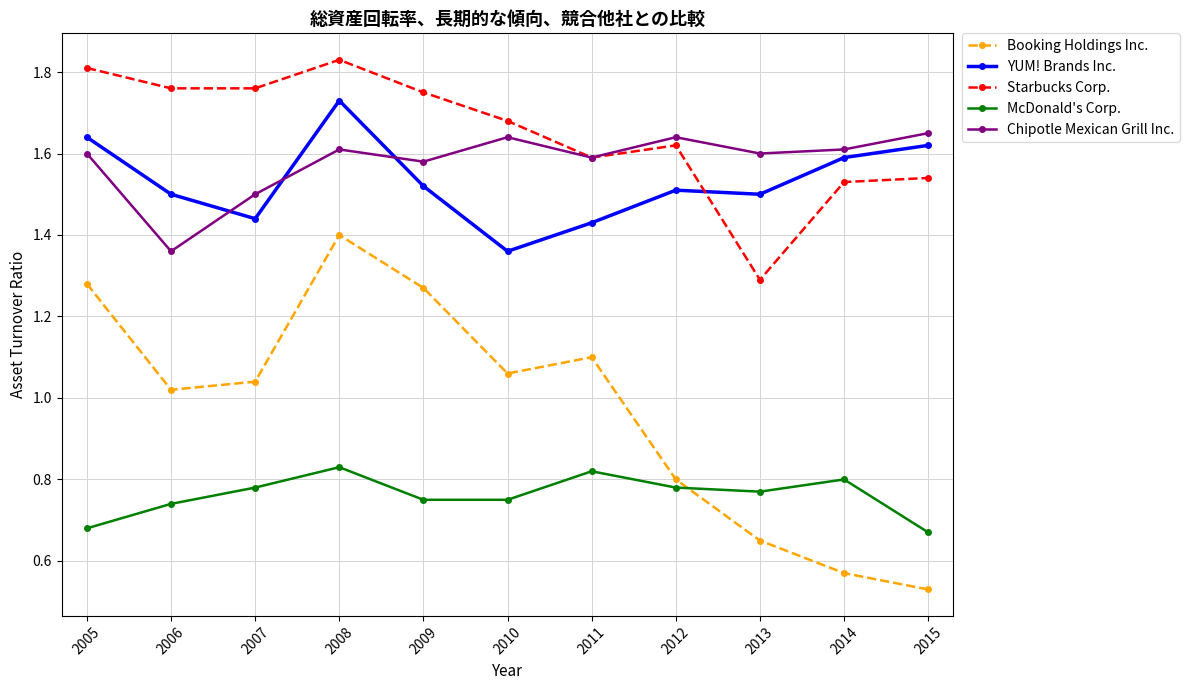

Which series changed the most between 2005 and 2015?

Booking Holdings Inc.